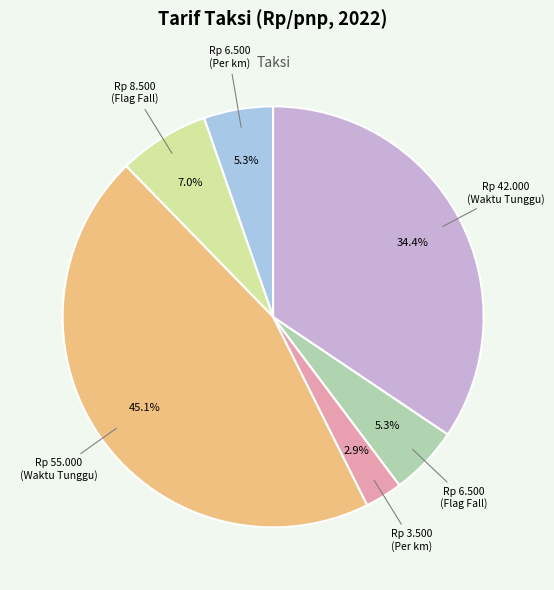

Is there a majority slice in this chart?

No